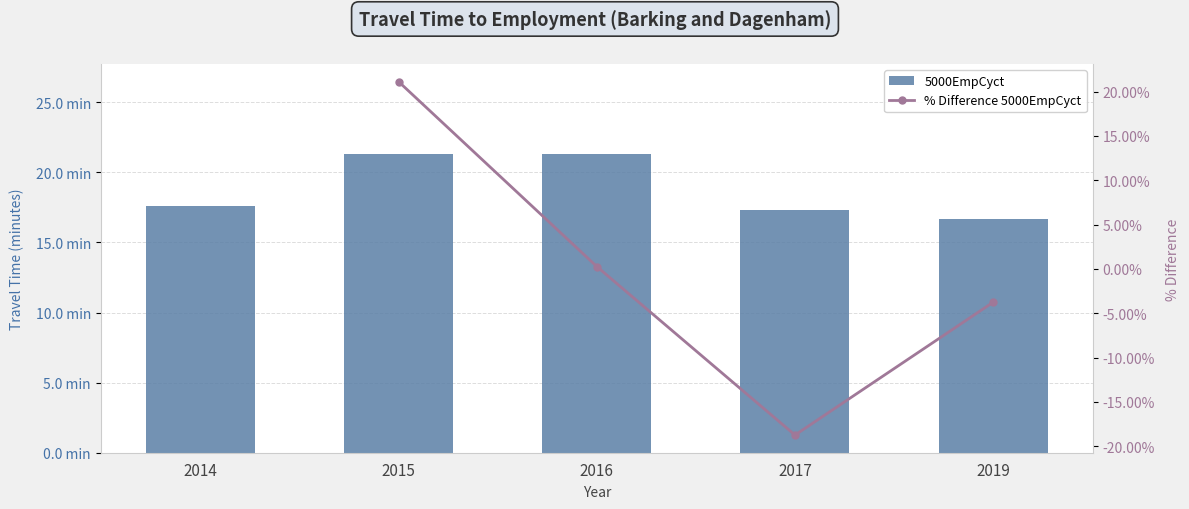

Between 2016 and 2019, which is larger?

2016